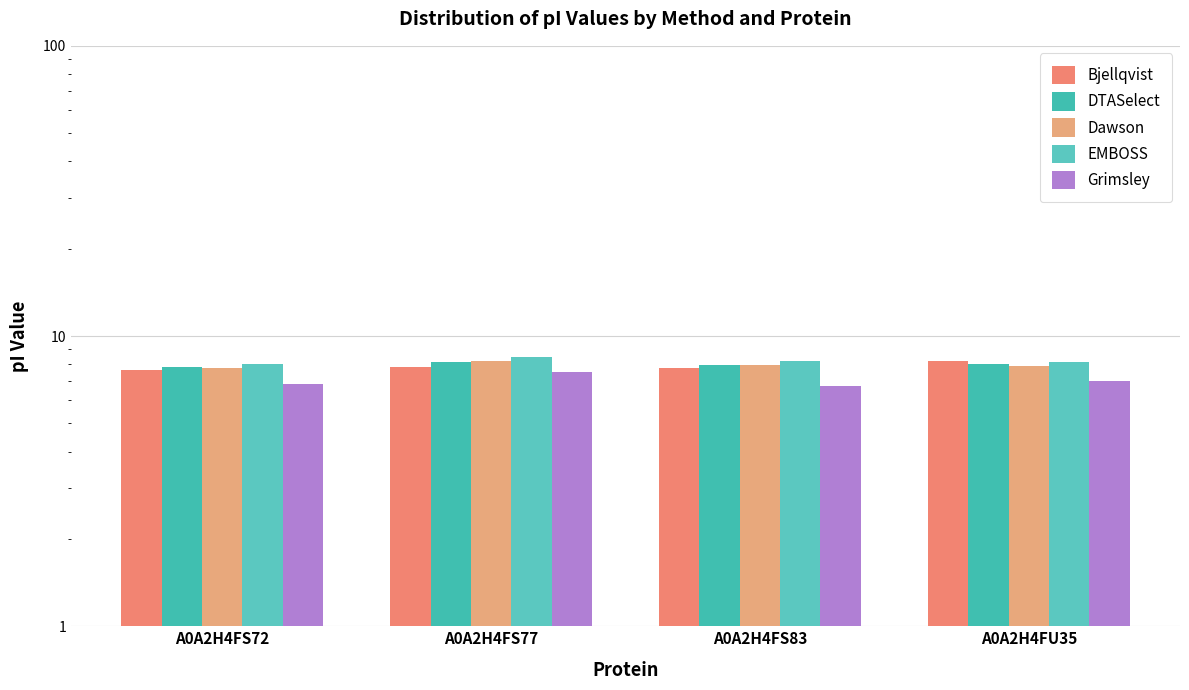

At which category does the chart reach its peak across all series?

A0A2H4FS77